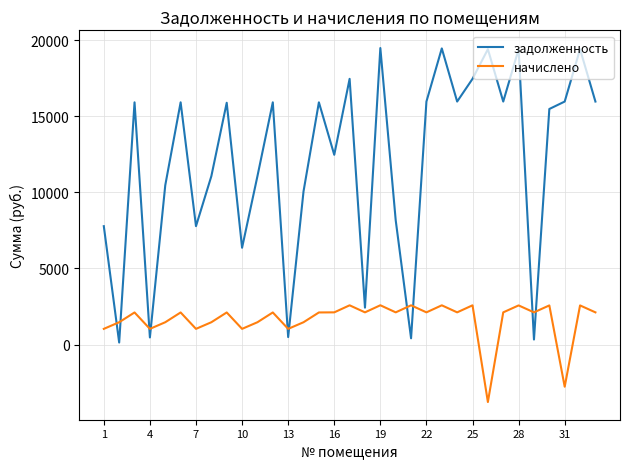

True or false: начислено and задолженность cross at least once.

True